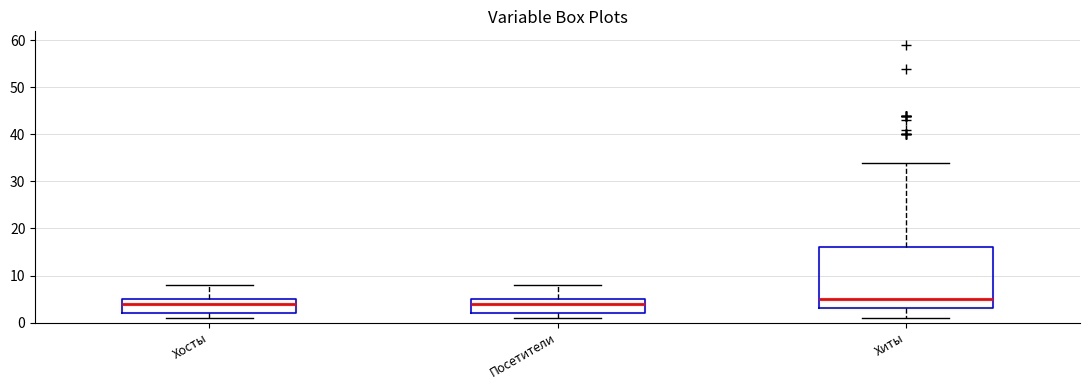

Where does the upper whisker of the box for Хосты end on the y-axis? The values are not printed on the chart, so give them approximately, as read against the axis.

8